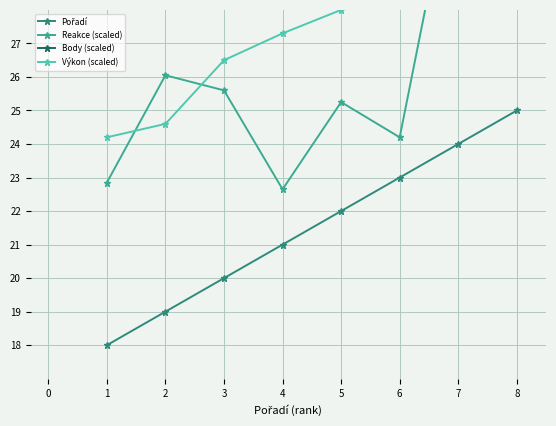

What are all the series names shown in the legend?

Pořadí, Reakce (scaled), Body (scaled), Výkon (scaled)